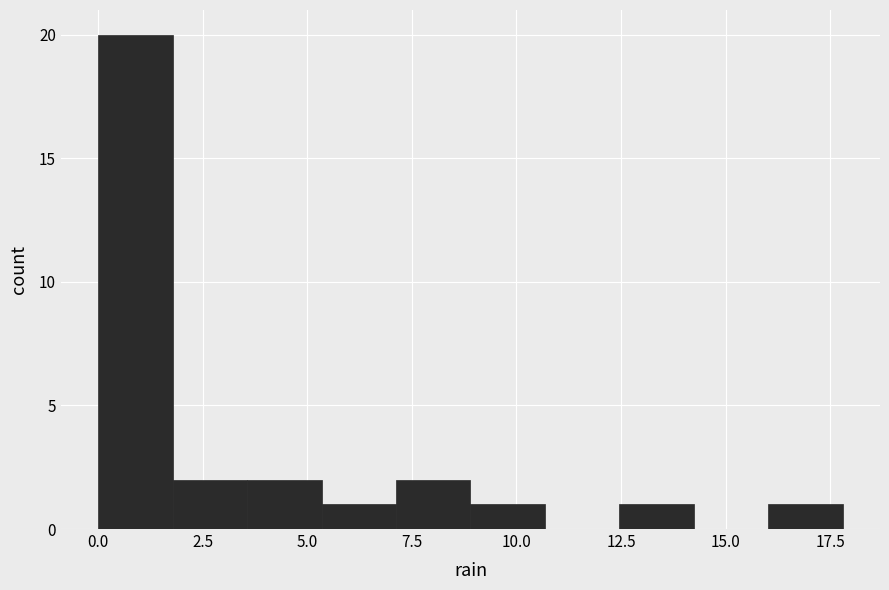

Around what value on the x-axis is the tallest bar? Give the approximate position of its centre, as read against the axis.

1.0